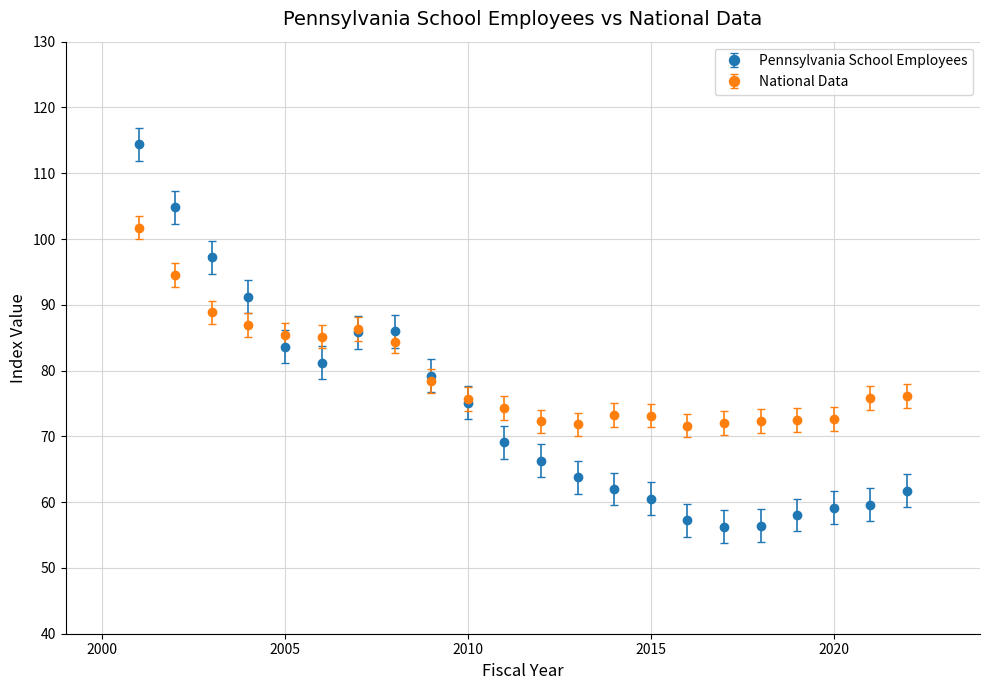

Which series has the largest range (max minus min)?

Pennsylvania School Employees